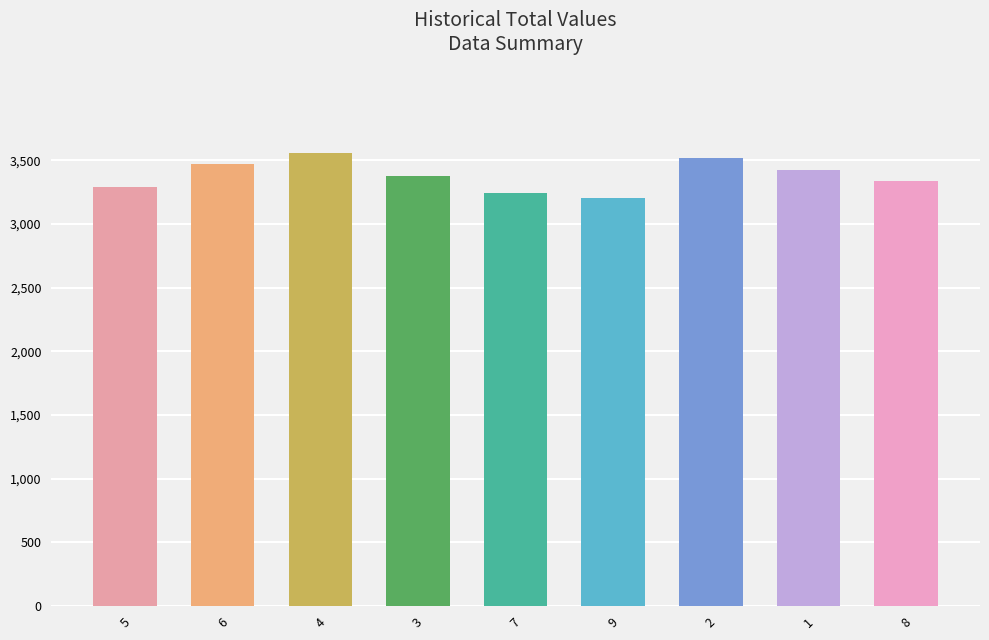

Reading left to right, list all the values displayed in this chart.

3290	3470	3560	3380	3245	3200	3515	3425	3335